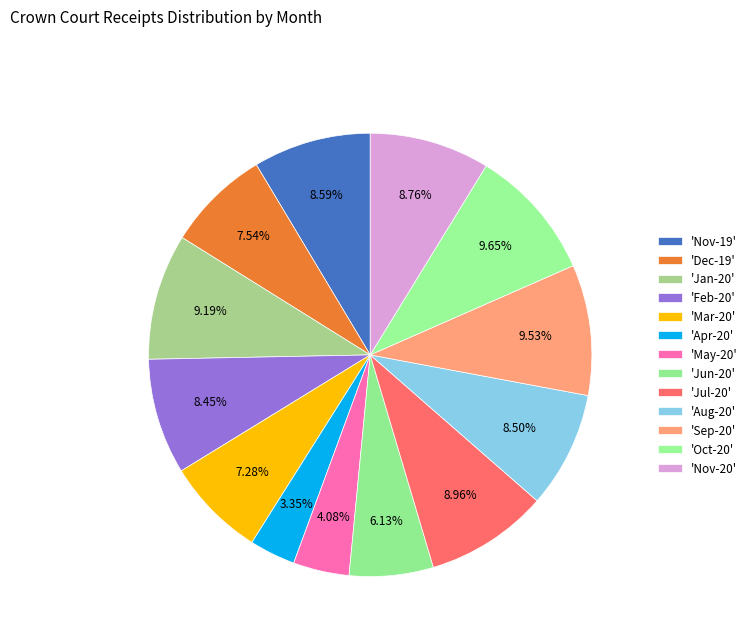

To the nearest percent, what is the difference between the largest and smallest slice percentages?

6%